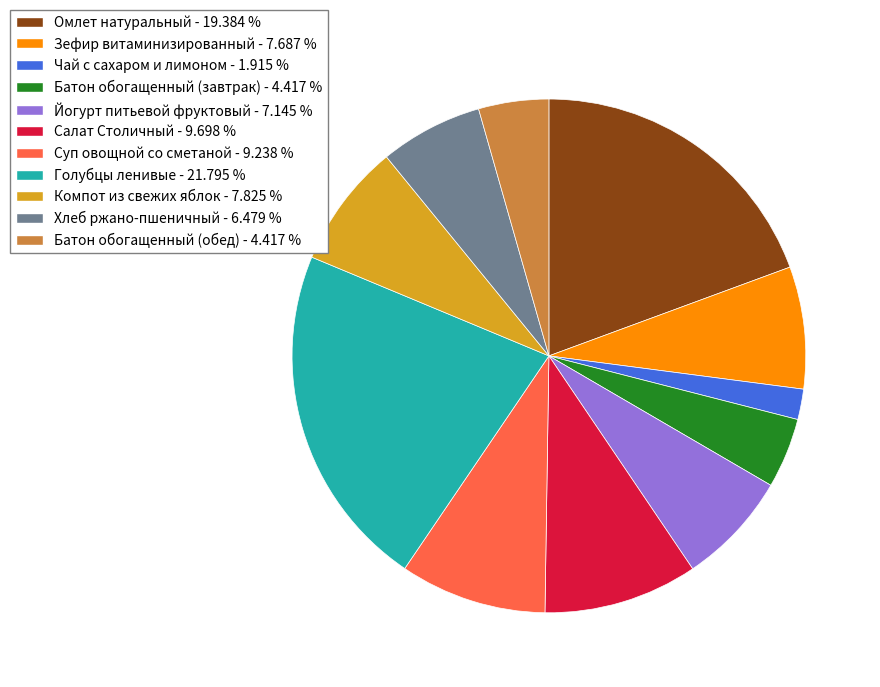

Is there any slice that represents more than half of the pie?

No